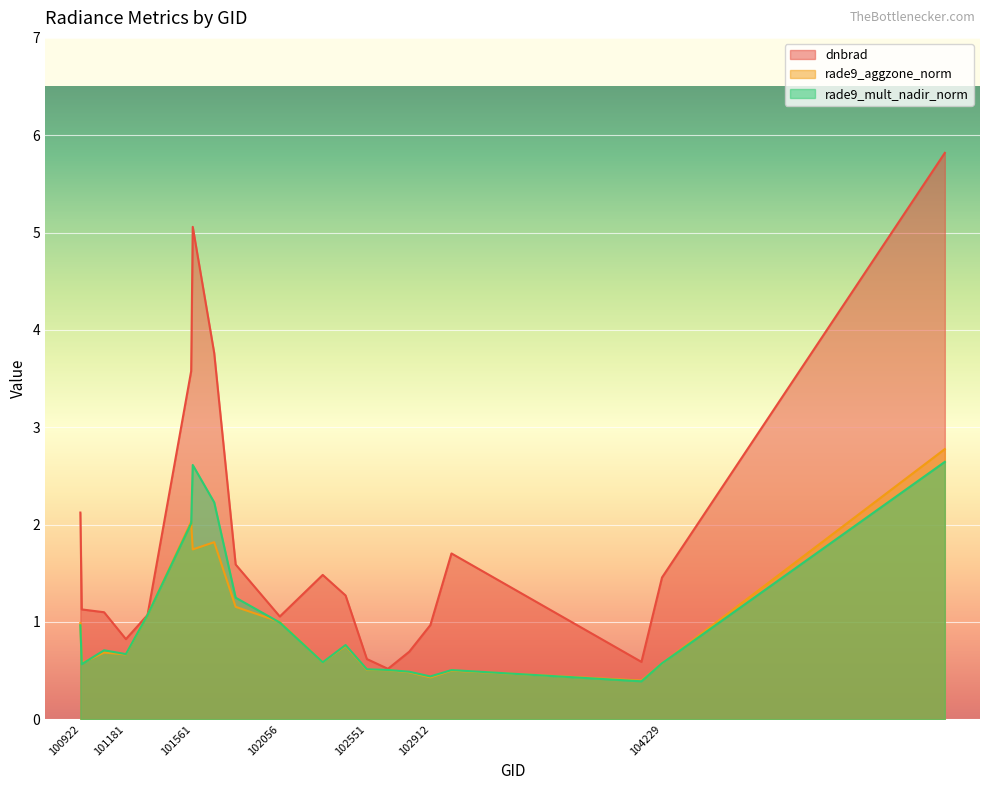

What is the value of the rade9_aggzone_norm point at the 6th from the left?

2.0